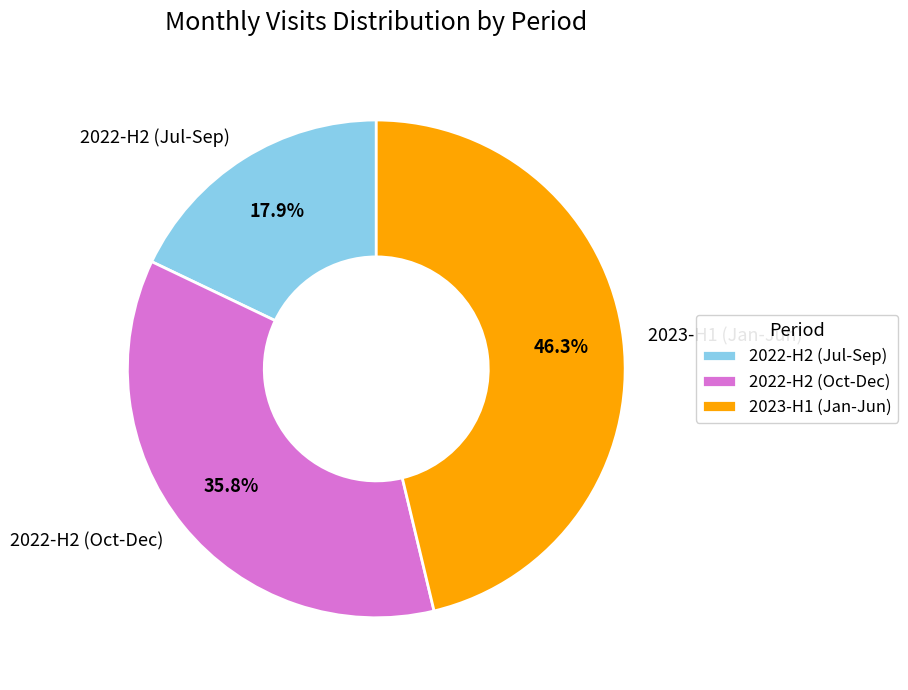

Which slice is the smallest?

2022-H2 (Jul-Sep)